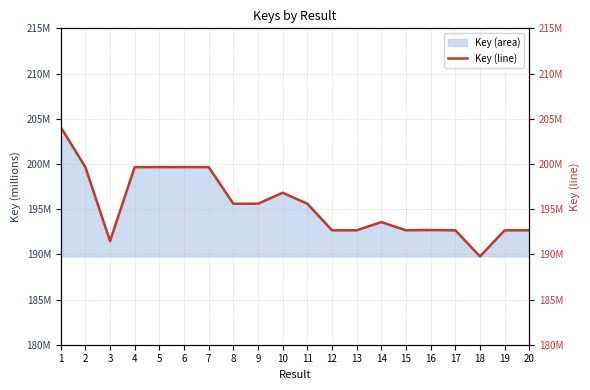

Approximately how many times larger is the value at 5 compared to 17?

1.0